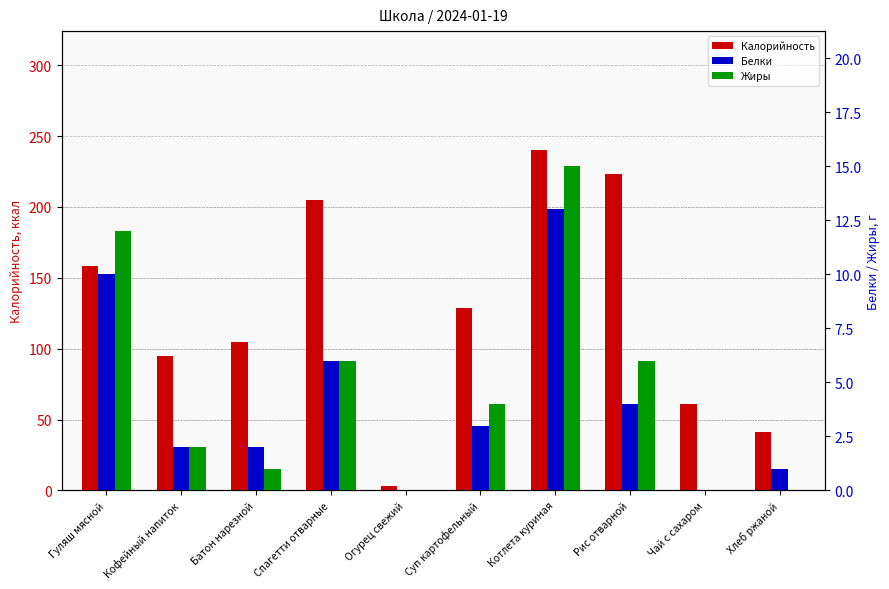

Is it true that Белки equals 2 at Кофейный напиток?

True